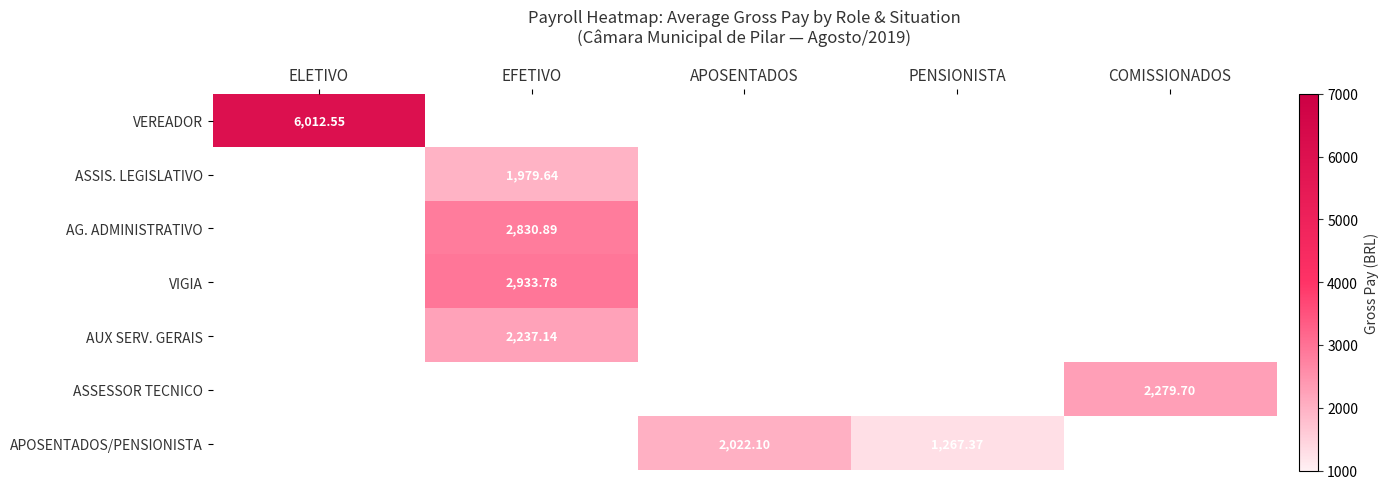

Between APOSENTADOS and COMISSIONADOS, which series saw the biggest shift?

ASSESSOR TECNICO